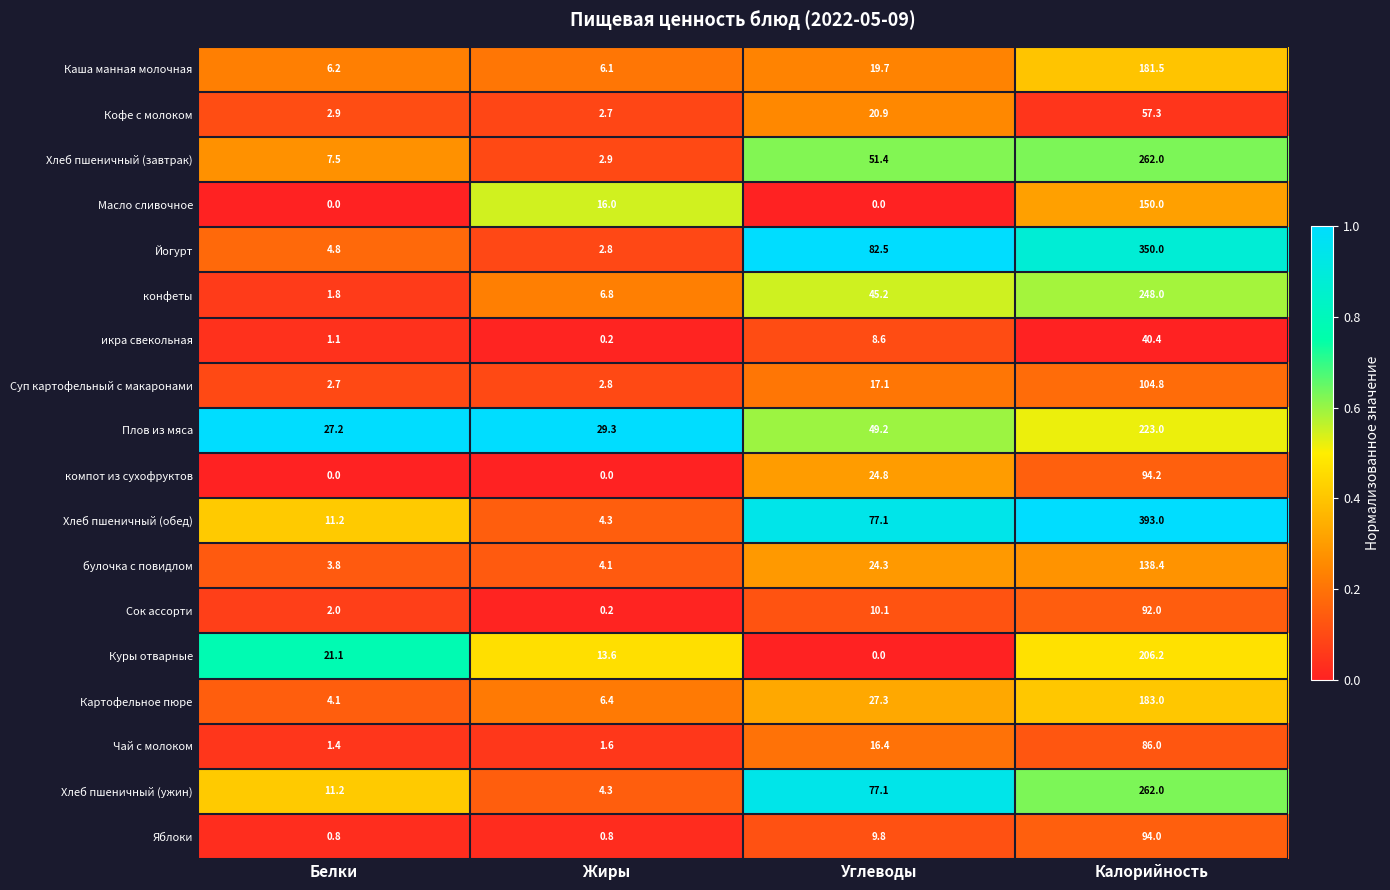

True or false: Каша манная молочная has a value of 6.1 at Жиры.

True